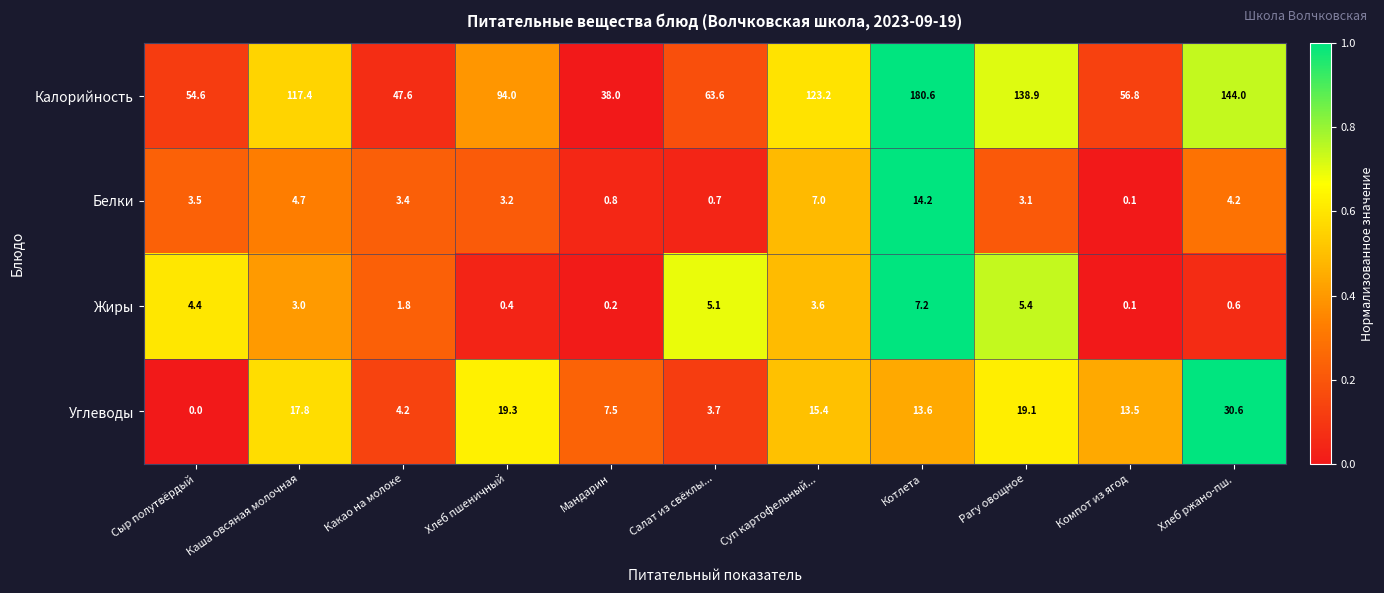

Where does the Белки series first go above 3?

Сыр полутвёрдый